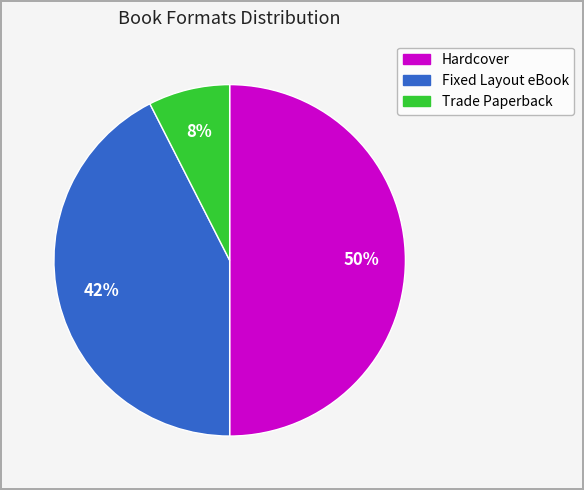

Which has a higher value, Hardcover or Trade Paperback?

Hardcover